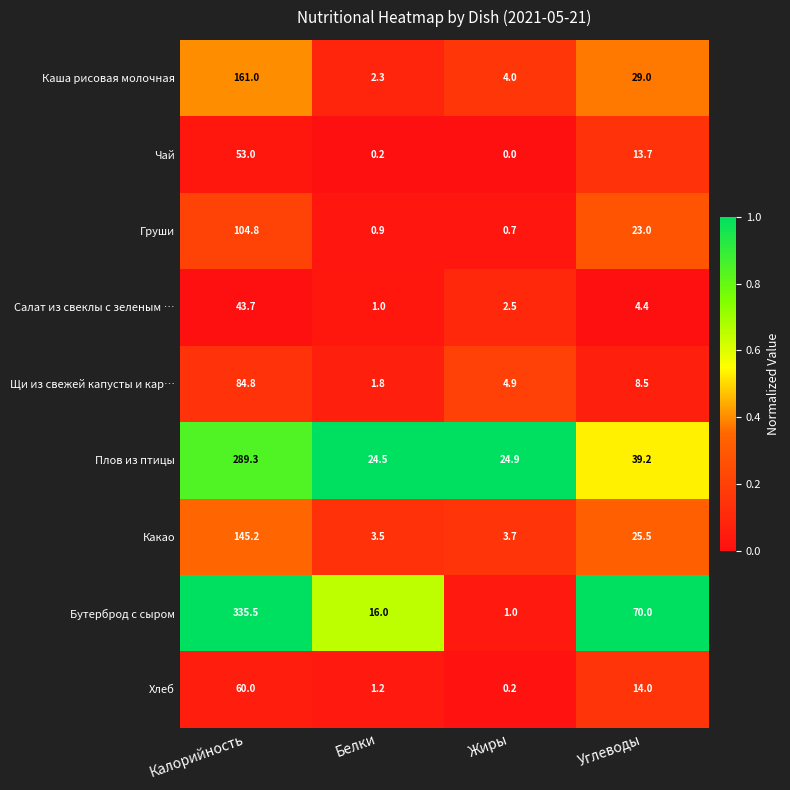

Between Калорийность and Жиры, which series saw the biggest shift?

Бутерброд с сыром